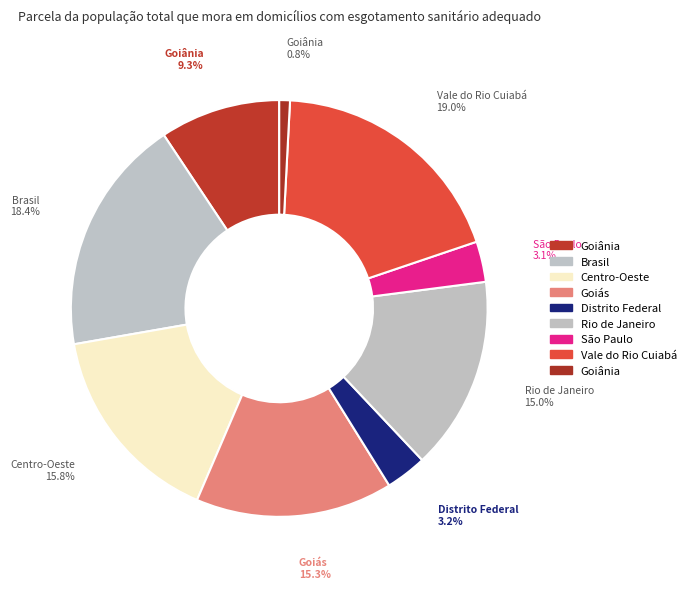

How many slices are in this pie chart?

9